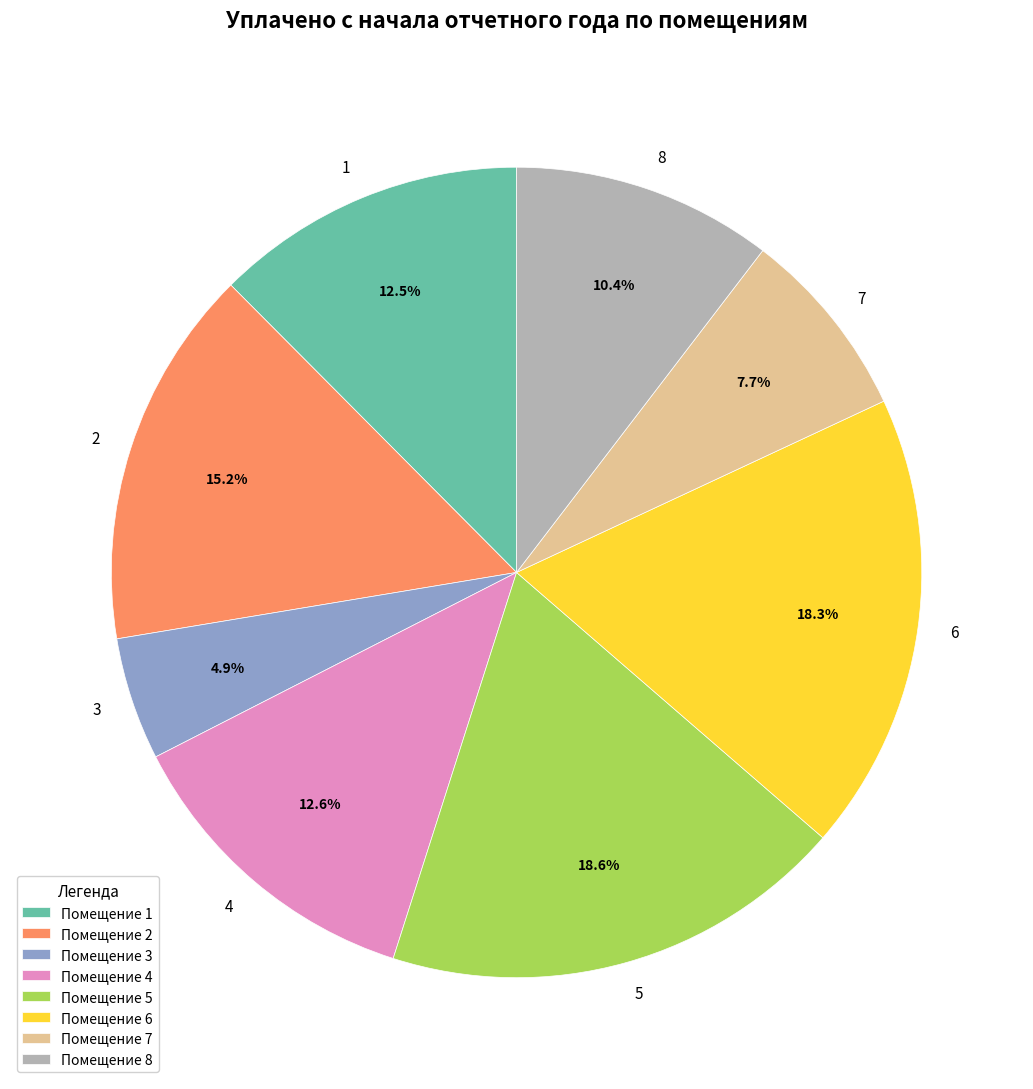

To the nearest percent, what is the combined percentage of 4 and 8?

23%